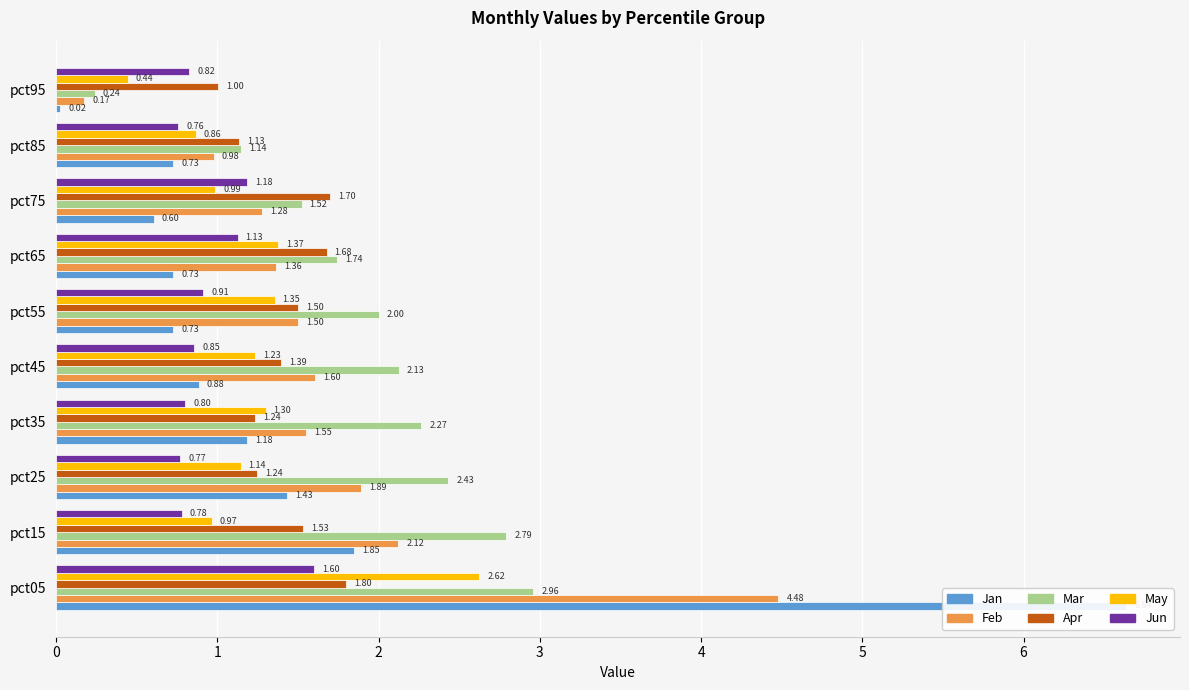

How many groups of bars are there?

10